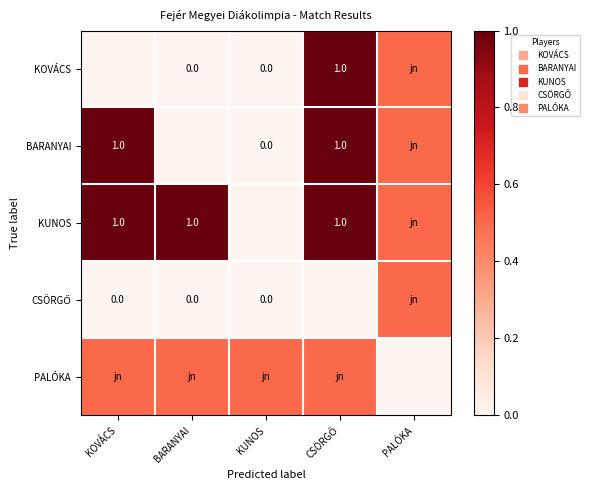

Which series has the widest spread of values?

KOVÁCS